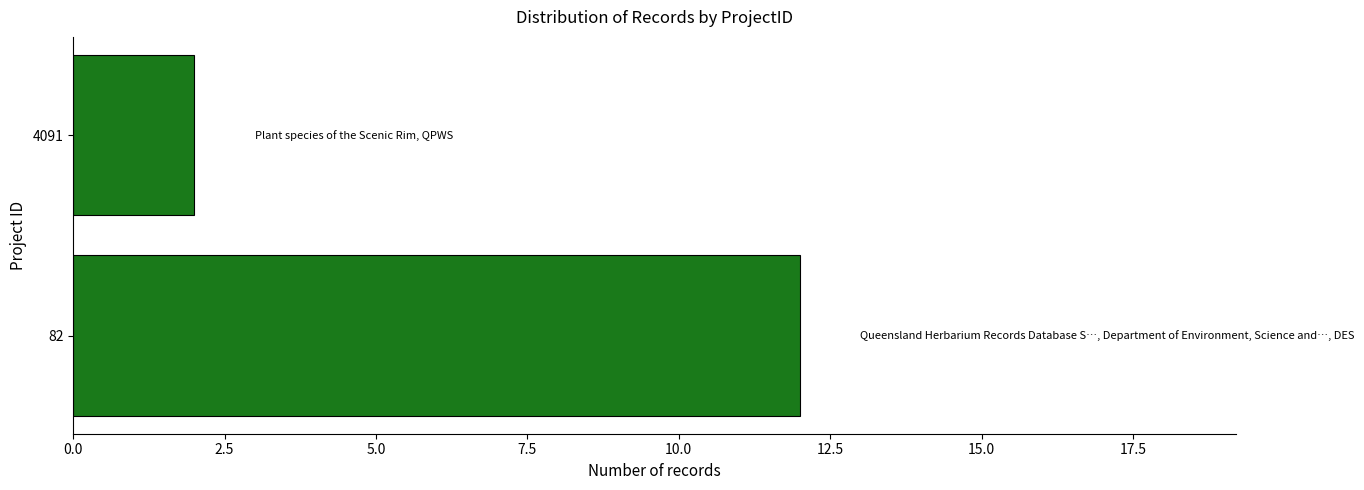

What value does the data have at 82, to the nearest 10?

10